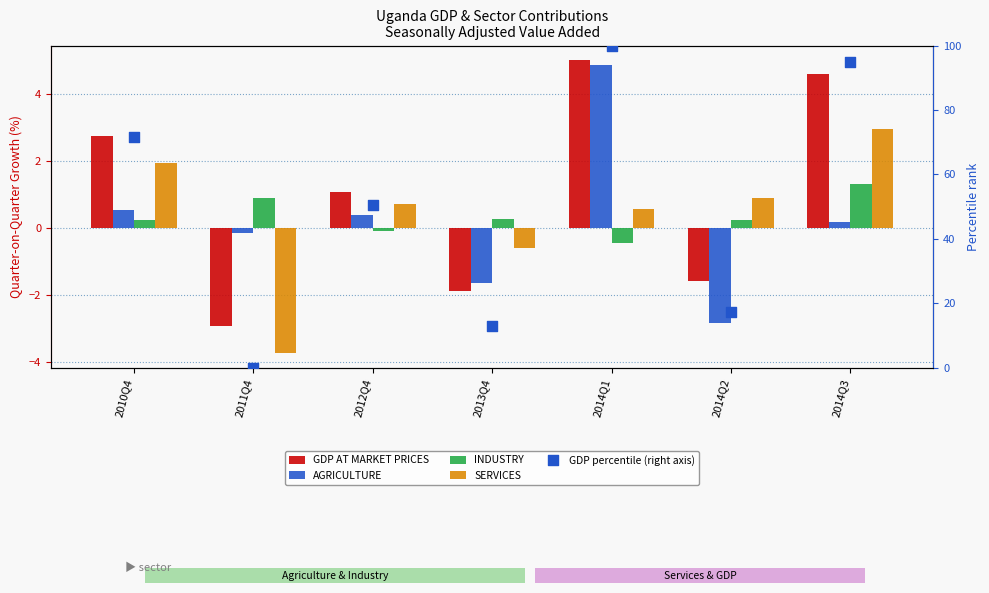

Is the value of GDP percentile (right axis) at 2011Q4 greater than the value of INDUSTRY at 2014Q2?

No